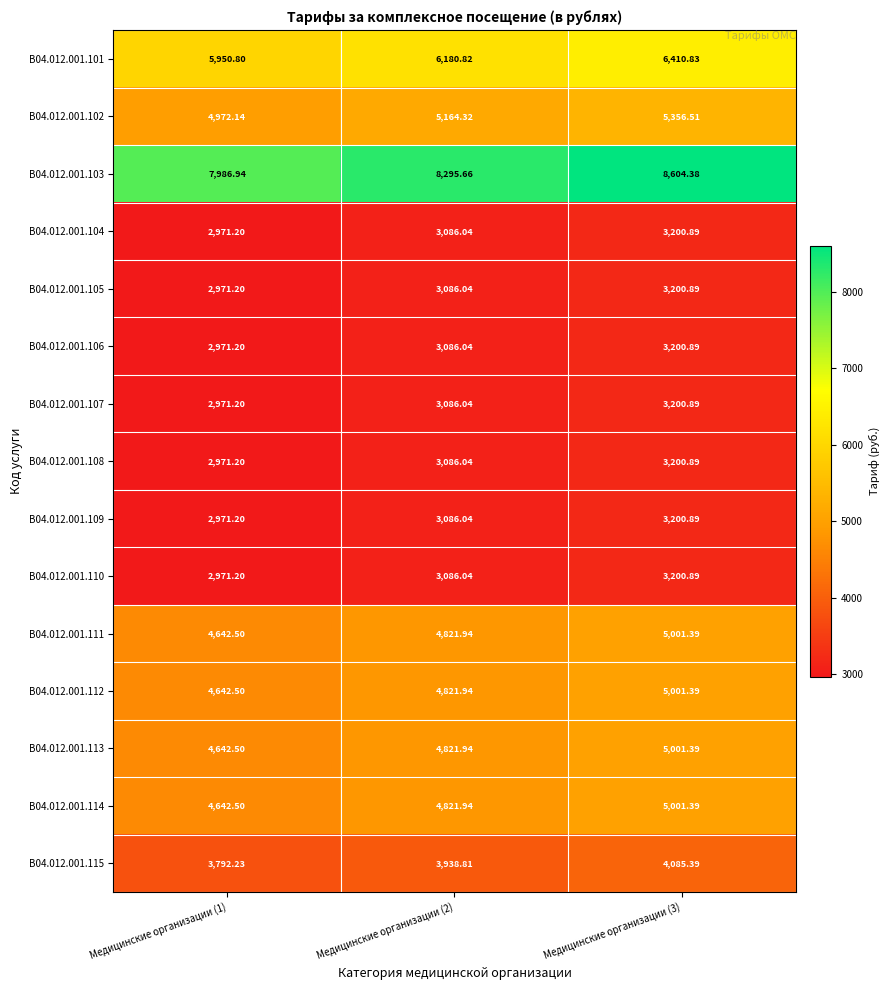

Which series has the largest total across all categories?

B04.012.001.103